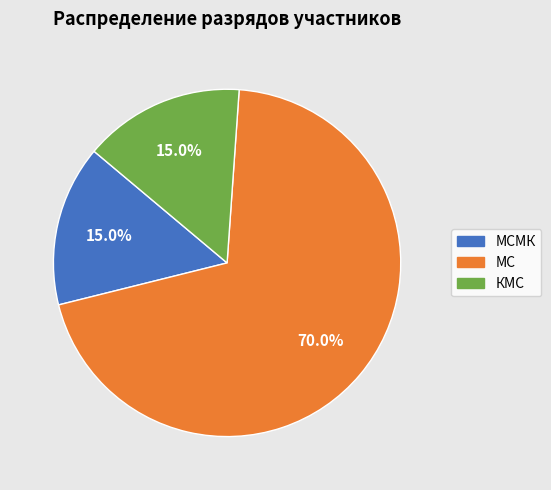

Is there a majority slice in this chart?

Yes